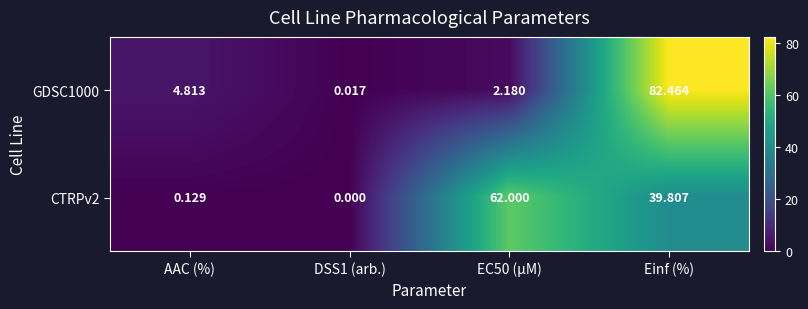

How many positive values does the CTRPv2 series have?

3